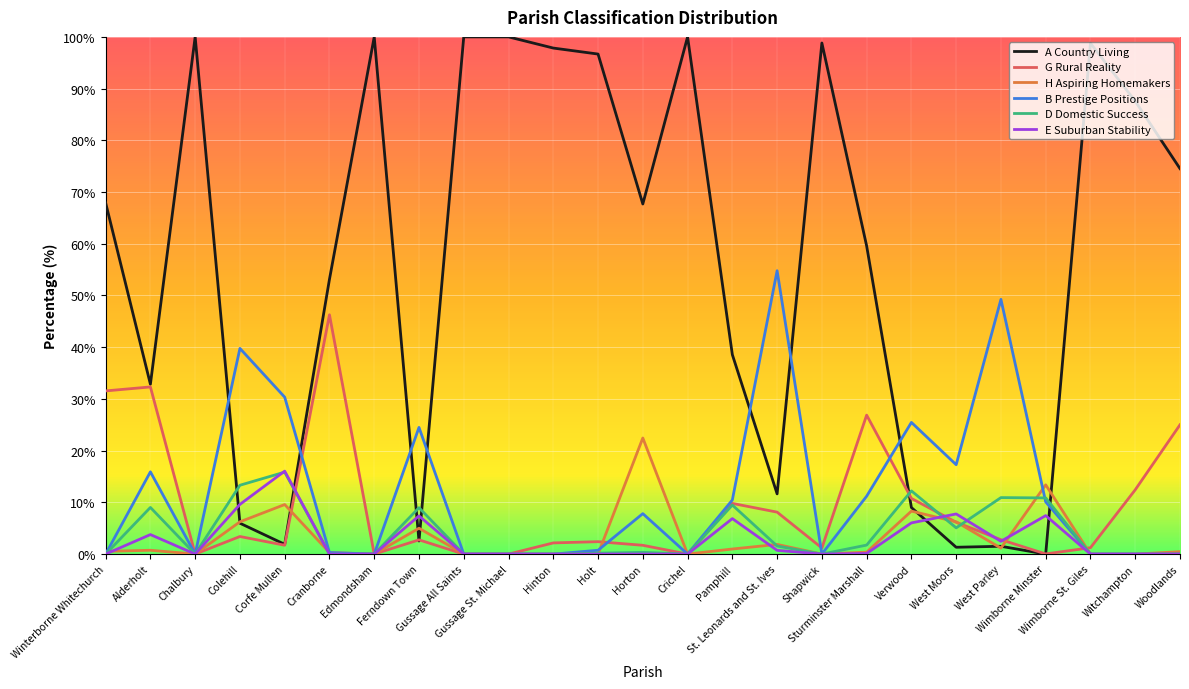

What is the highest value of the E Suburban Stability series?

16.0